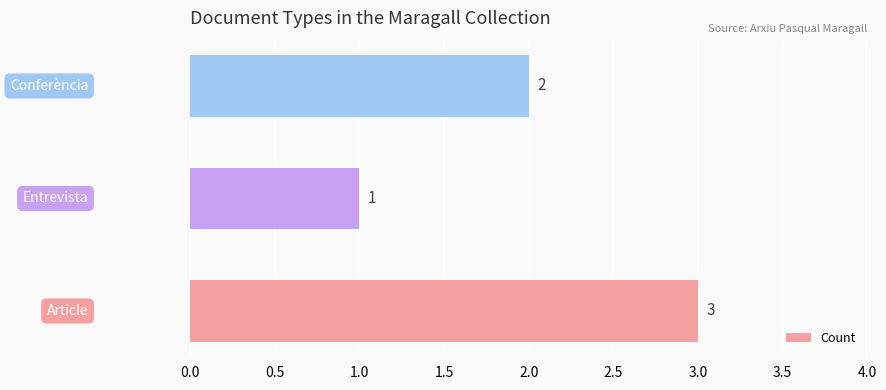

How many values are between 1 and 3?

3